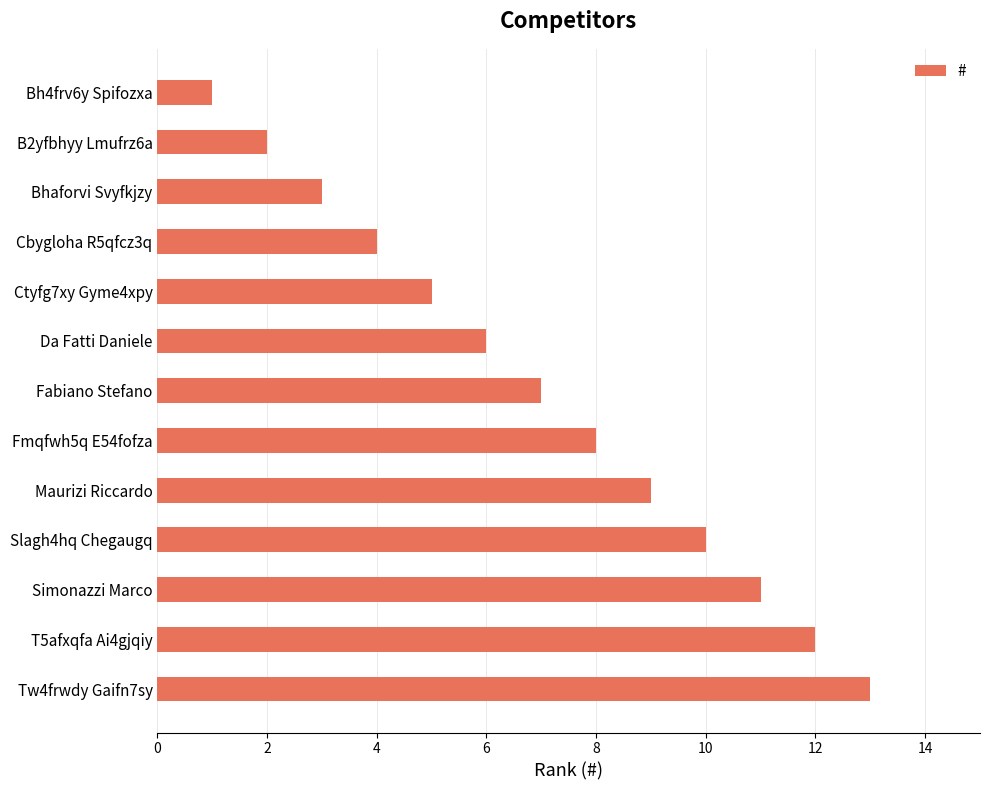

True or false: the data shows 0 at Bh4frv6y Spifozxa.

False